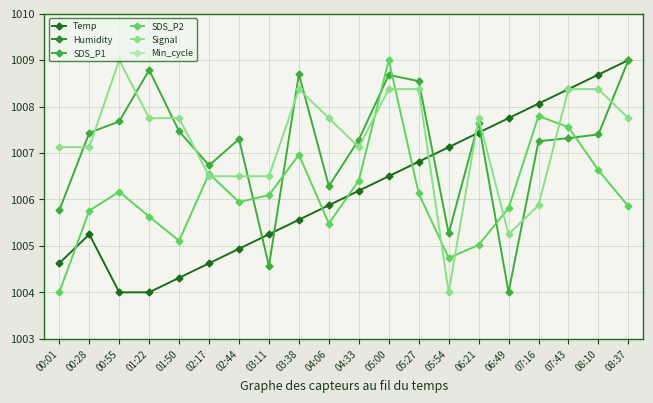

Reading left to right, transcribe all the data shown in this chart.

Temp: 00:01=1004.6	00:28=1005.2	00:55=1004.0	01:22=1004.0	01:50=1004.3	02:17=1004.6	02:44=1004.9	03:11=1005.2	03:38=1005.6	04:06=1005.9	04:33=1006.2	05:00=1006.5	05:27=1006.8	05:54=1007.1	06:21=1007.4	06:49=1007.8	07:16=1008.1	07:43=1008.4	08:10=1008.7	08:37=1009.0
Humidity: 00:01=0.0	00:28=0.0	00:55=0.0	01:22=0.0	01:50=0.0	02:17=0.0	02:44=0.0	03:11=0.0	03:38=0.0	04:06=0.0	04:33=0.0	05:00=0.0	05:27=0.0	05:54=0.0	06:21=0.0	06:49=0.0	07:16=0.0	07:43=0.0	08:10=0.0	08:37=0.0
SDS_P1: 00:01=1005.8	00:28=1007.4	00:55=1007.7	01:22=1008.8	01:50=1007.5	02:17=1006.7	02:44=1007.3	03:11=1004.6	03:38=1008.7	04:06=1006.3	04:33=1007.3	05:00=1008.7	05:27=1008.5	05:54=1005.3	06:21=1007.7	06:49=1004.0	07:16=1007.3	07:43=1007.3	08:10=1007.4	08:37=1009.0
SDS_P2: 00:01=1004.0	00:28=1005.8	00:55=1006.2	01:22=1005.6	01:50=1005.1	02:17=1006.6	02:44=1005.9	03:11=1006.1	03:38=1007.0	04:06=1005.5	04:33=1006.4	05:00=1009.0	05:27=1006.1	05:54=1004.7	06:21=1005.0	06:49=1005.8	07:16=1007.8	07:43=1007.6	08:10=1006.6	08:37=1005.9
Signal: 00:01=1007.1	00:28=1007.1	00:55=1009.0	01:22=1007.8	01:50=1007.8	02:17=1006.5	02:44=1006.5	03:11=1006.5	03:38=1008.4	04:06=1007.8	04:33=1007.1	05:00=1008.4	05:27=1008.4	05:54=1004.0	06:21=1007.8	06:49=1005.2	07:16=1005.9	07:43=1008.4	08:10=1008.4	08:37=1007.8
Min_cycle: 00:01=0.0	00:28=0.0	00:55=0.0	01:22=0.0	01:50=0.0	02:17=0.0	02:44=0.0	03:11=0.0	03:38=0.0	04:06=0.0	04:33=0.0	05:00=0.0	05:27=0.0	05:54=0.0	06:21=0.0	06:49=0.0	07:16=0.0	07:43=0.0	08:10=0.0	08:37=0.0